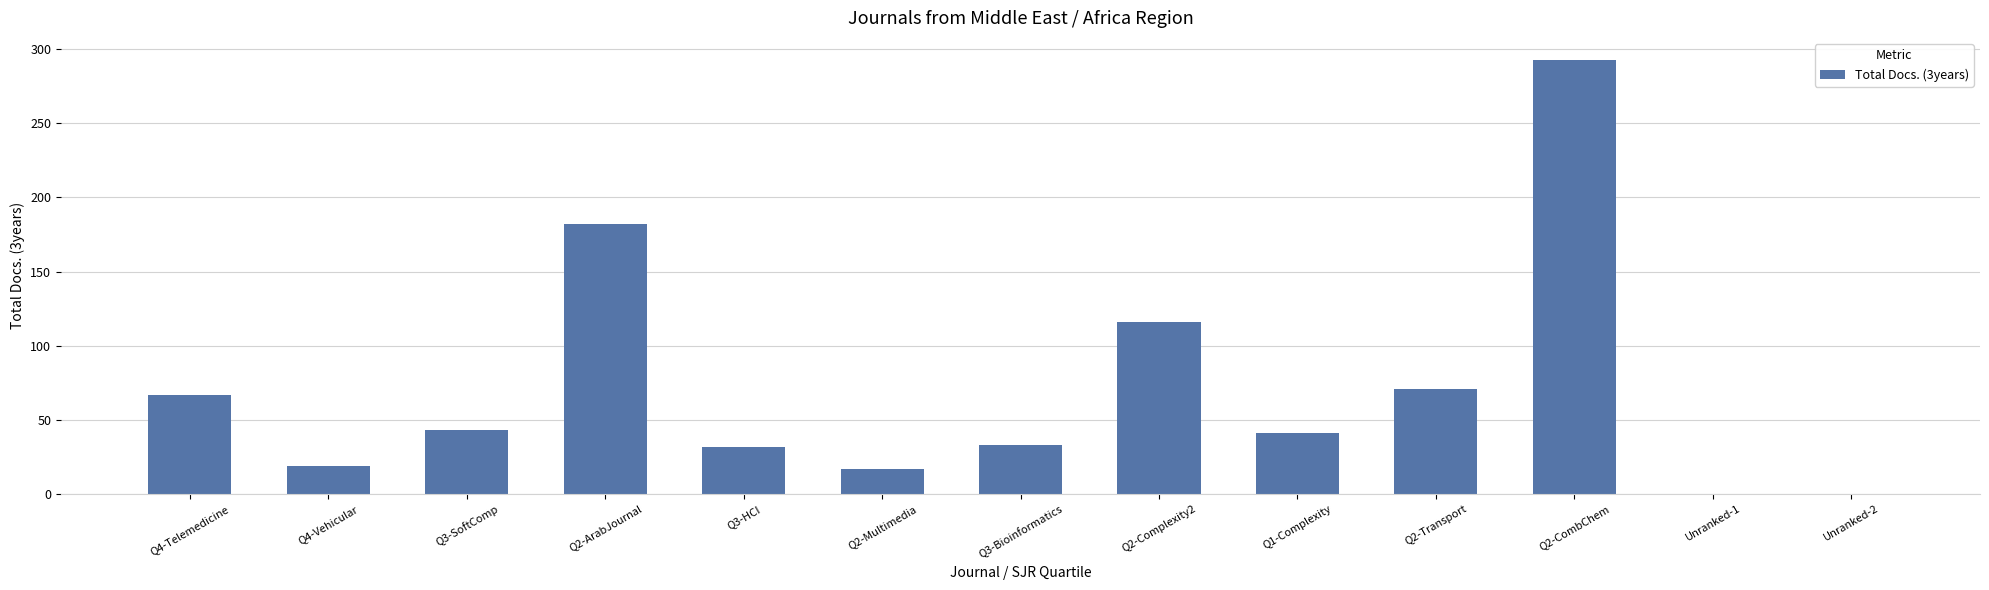

Is it true that the value at Q2-Complexity2 is 26?

False